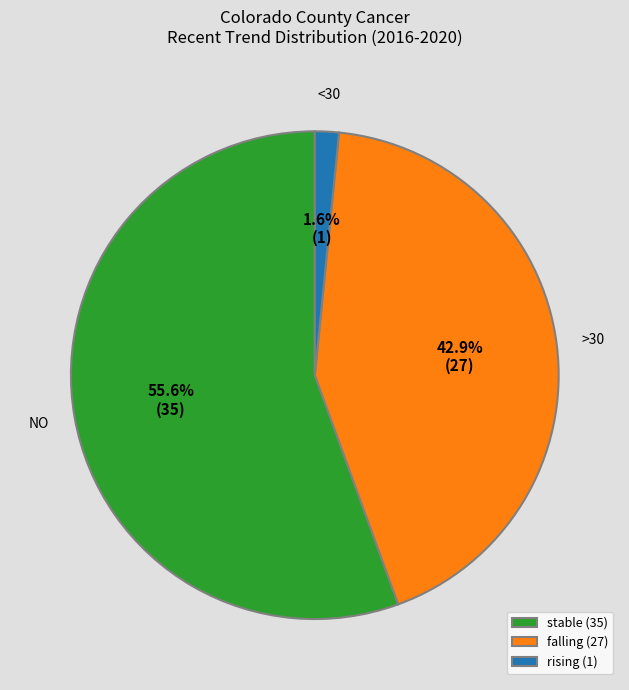

Count the number of slices in the pie.

3